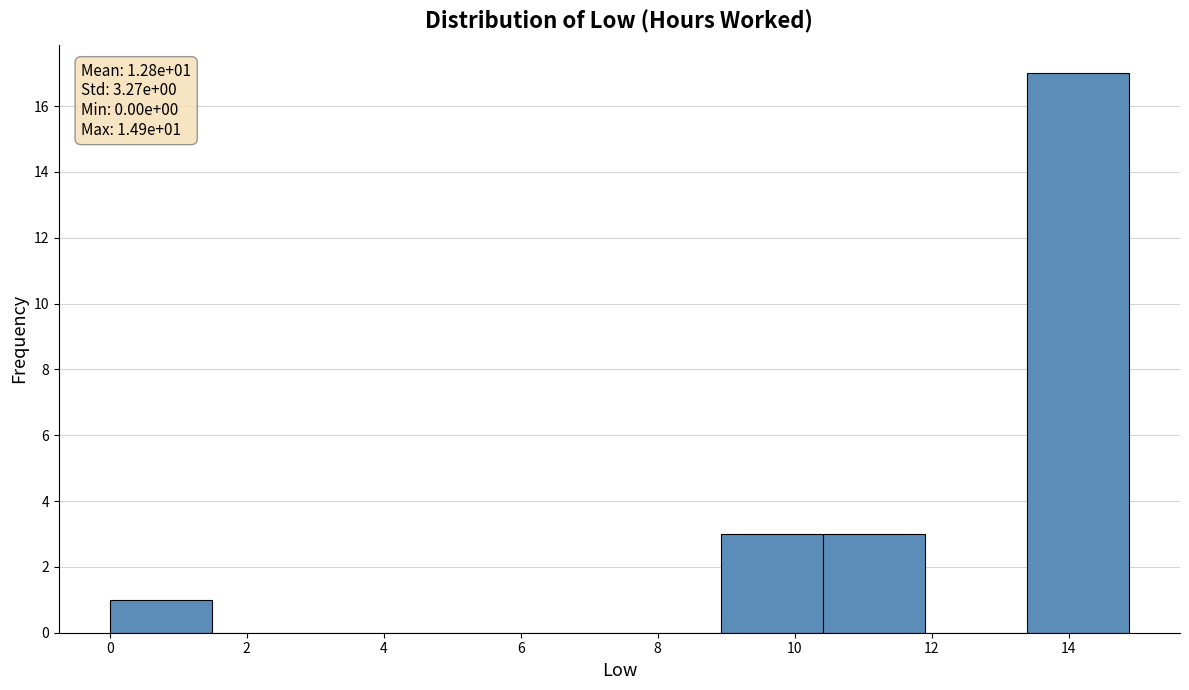

Over which range of the x-axis is the bar tallest?

13.4 to 14.8